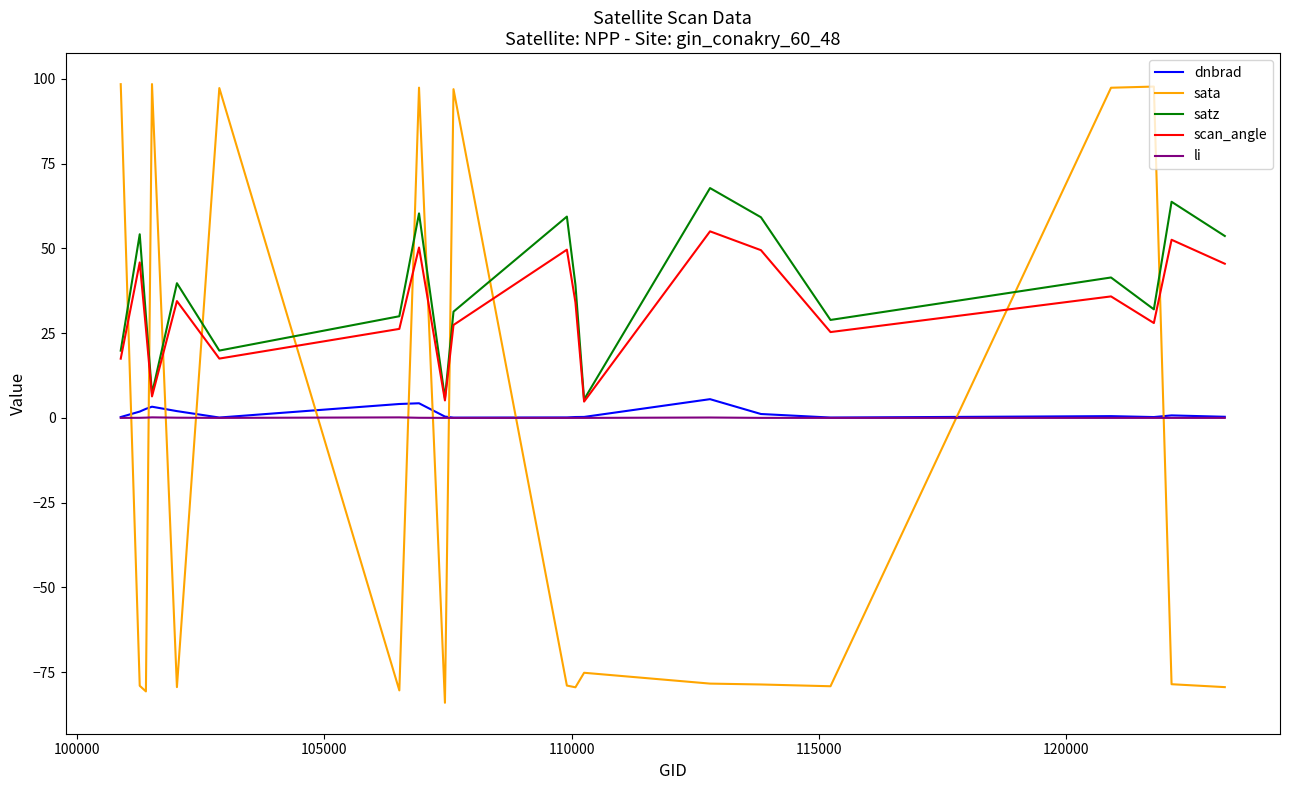

How many interior local valleys does the satz series have?

6